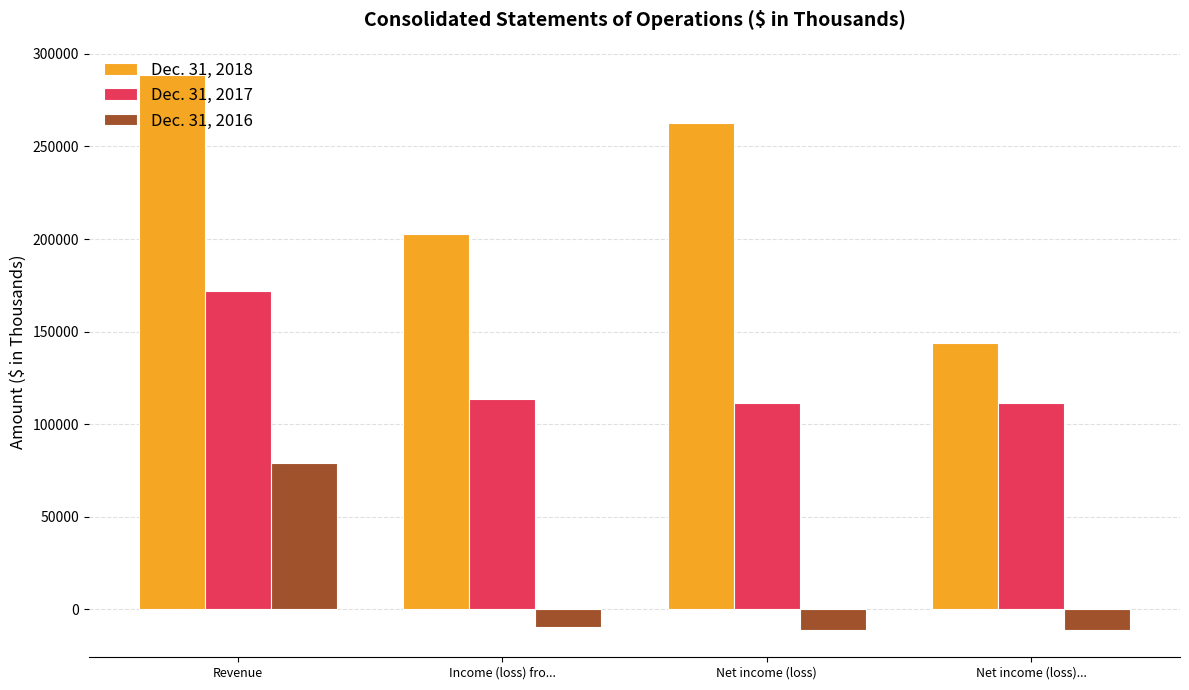

Rank the series by their maximum value, from highest to lowest.

Dec. 31, 2018, Dec. 31, 2017, Dec. 31, 2016